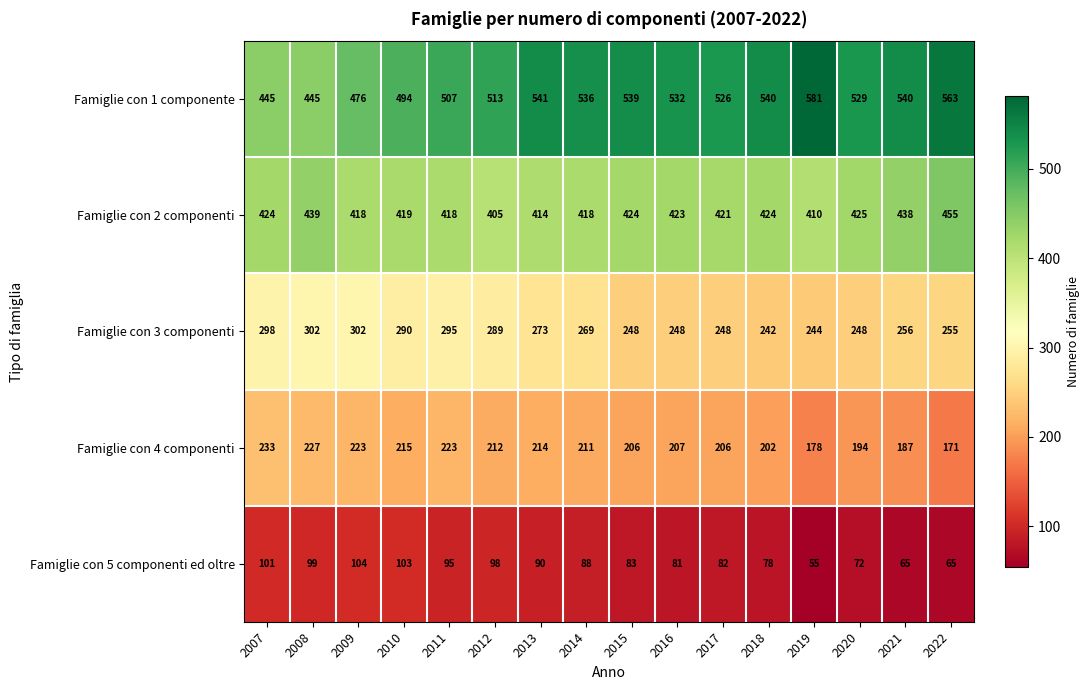

Between 2010 and 2015, which series saw the biggest shift?

Famiglie con 1 componente